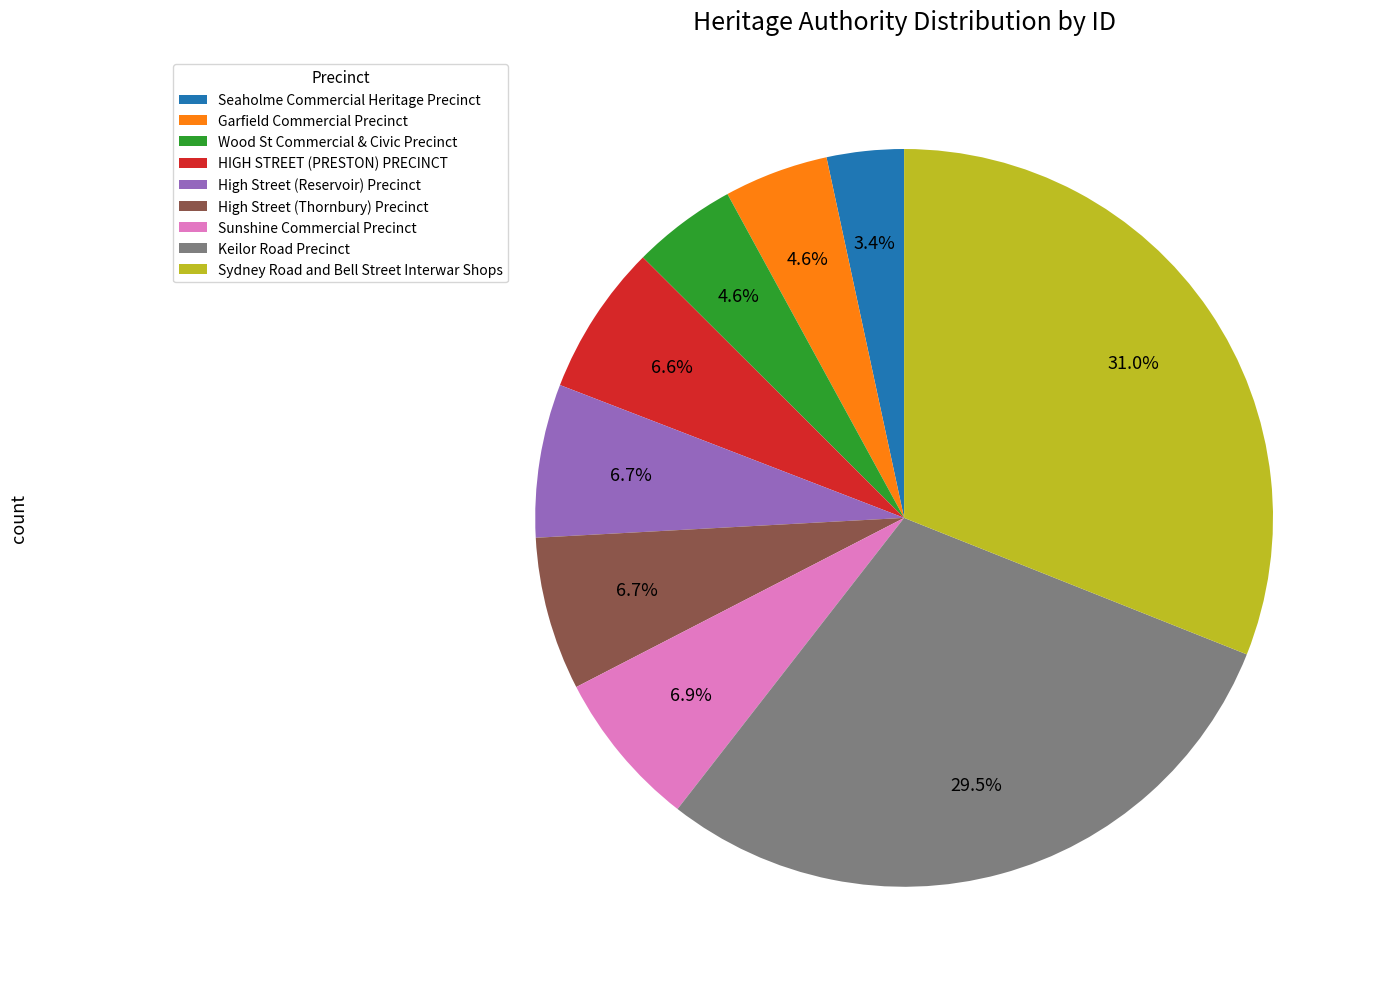

How many slices are in this pie chart?

9